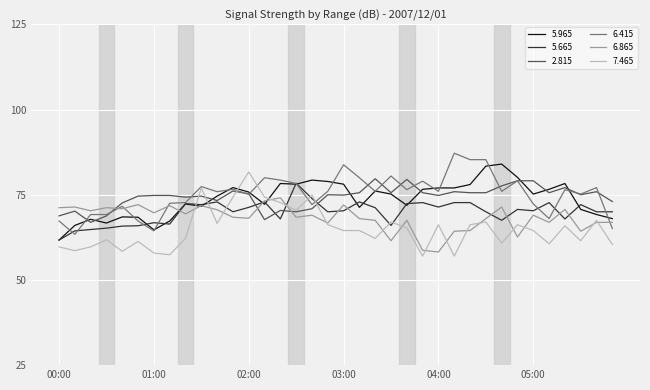

What is the minimum value for 5.965?

61.7